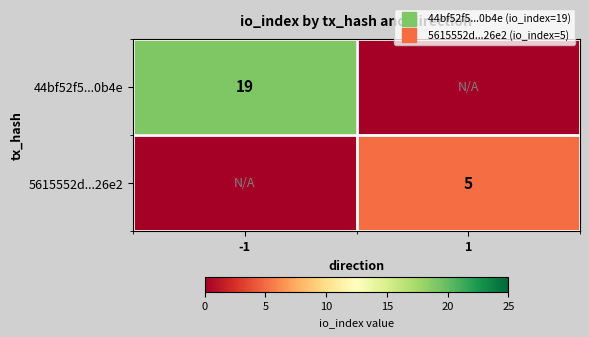

Which category has the lowest value across all series?

1